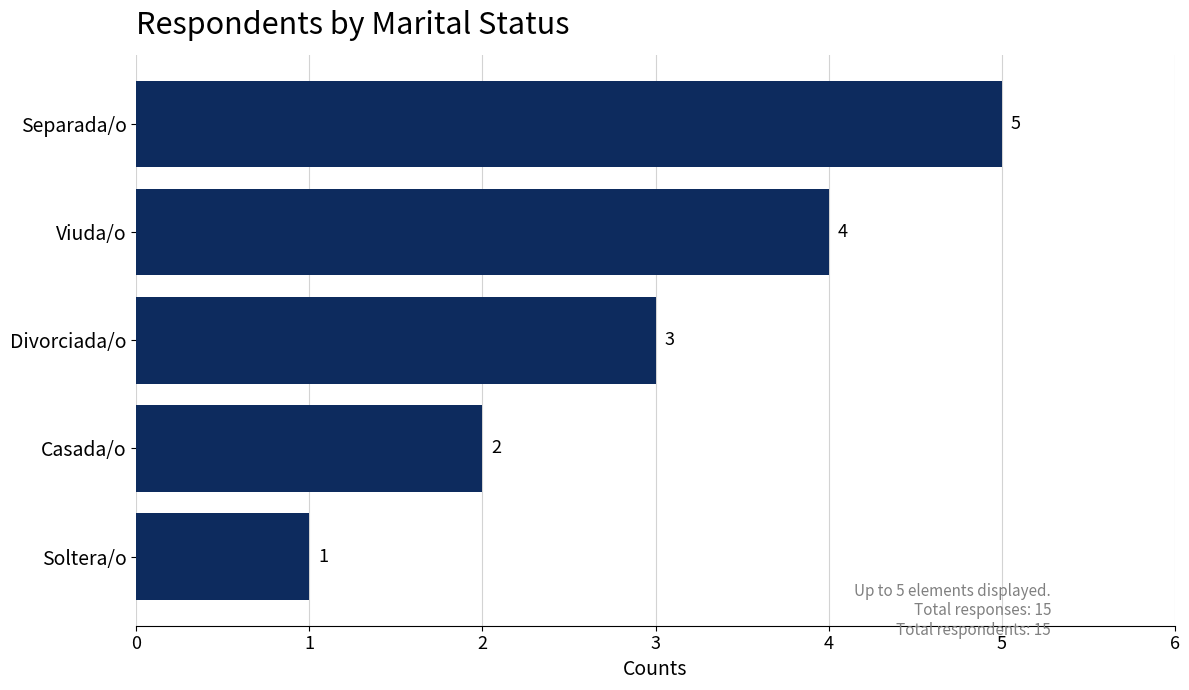

How many values are below 3?

2